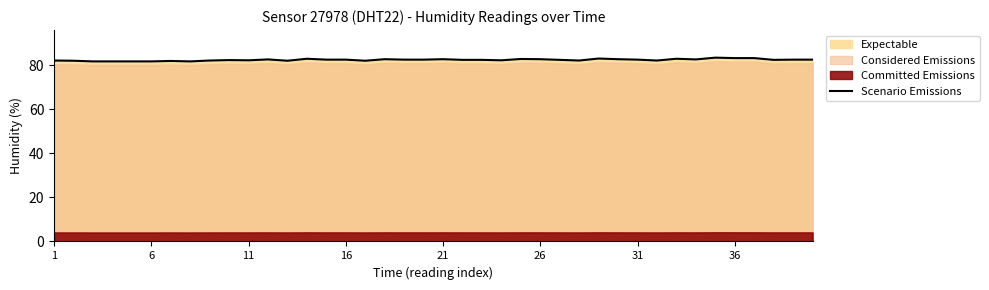

What is the ratio of the value at 32 to the value at 38?

1.0